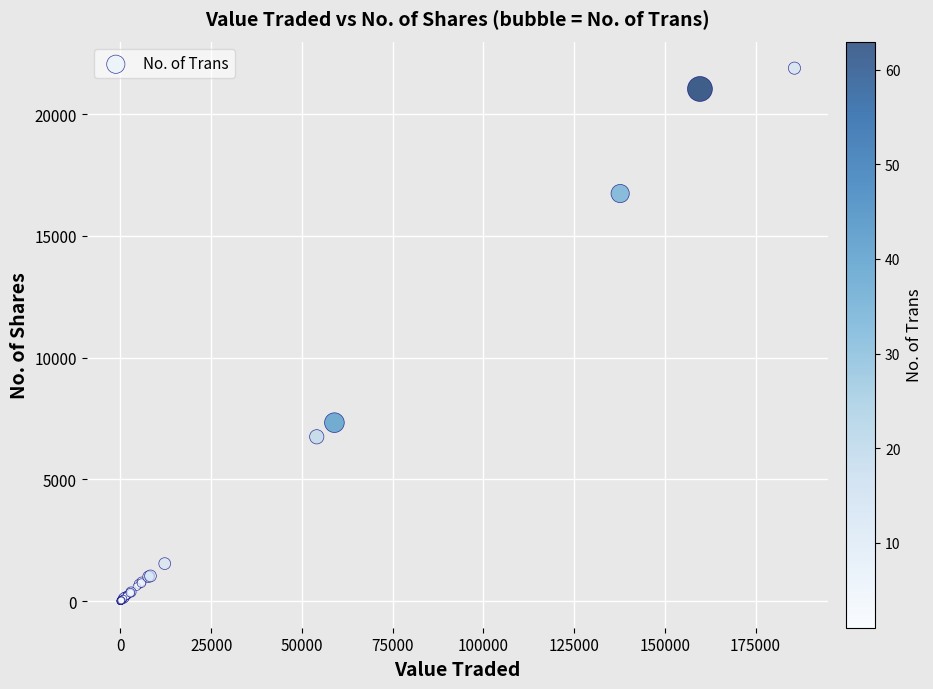

What Y value in the scatter plot is closest to 10946?

7330